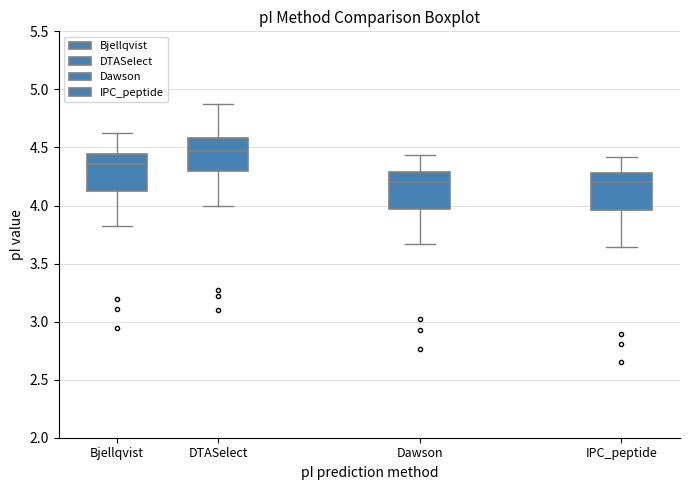

Reading left to right, transcribe this box plot: for each box, give where its median line is, the range the box spans, and where its two whiskers end, as read against the y-axis. The values are not printed on the chart, so give them approximately, as read against the axis.

Bjellqvist: median 4.35, box 4.15 to 4.45, whiskers 3.80 to 4.60
DTASelect: median 4.45, box 4.30 to 4.60, whiskers 4.00 to 4.90
Dawson: median 4.20, box 3.95 to 4.30, whiskers 3.65 to 4.45
IPC_peptide: median 4.20, box 3.95 to 4.30, whiskers 3.65 to 4.40